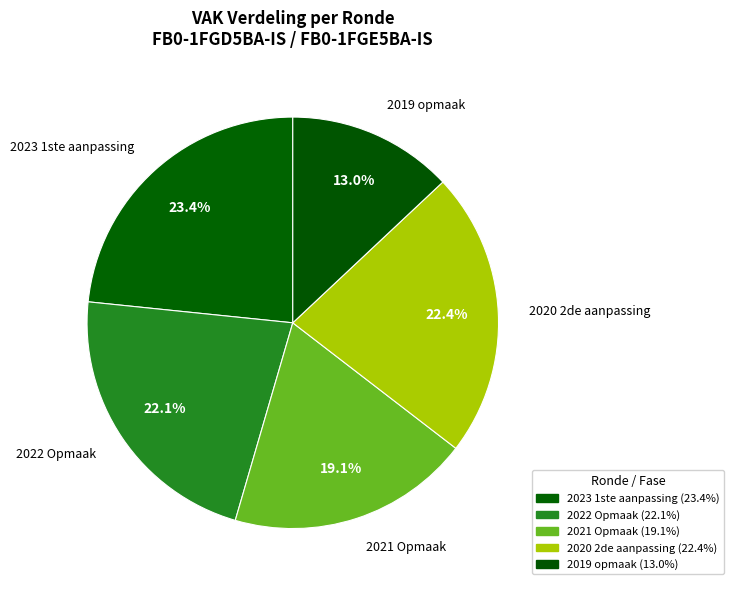

How many segments does this pie chart have?

5